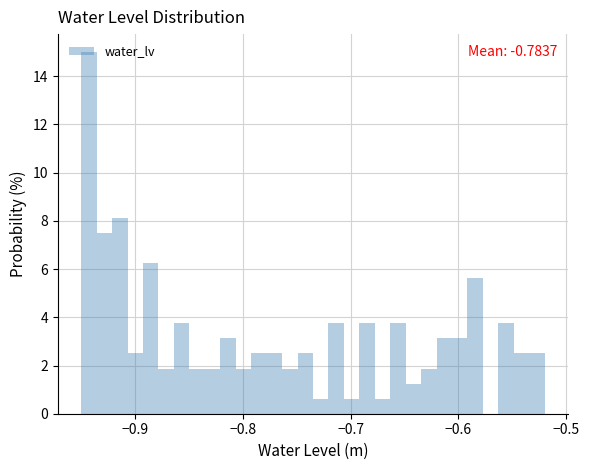

Read against the x-axis, roughly where is the centre of the tallest bar?

-0.94